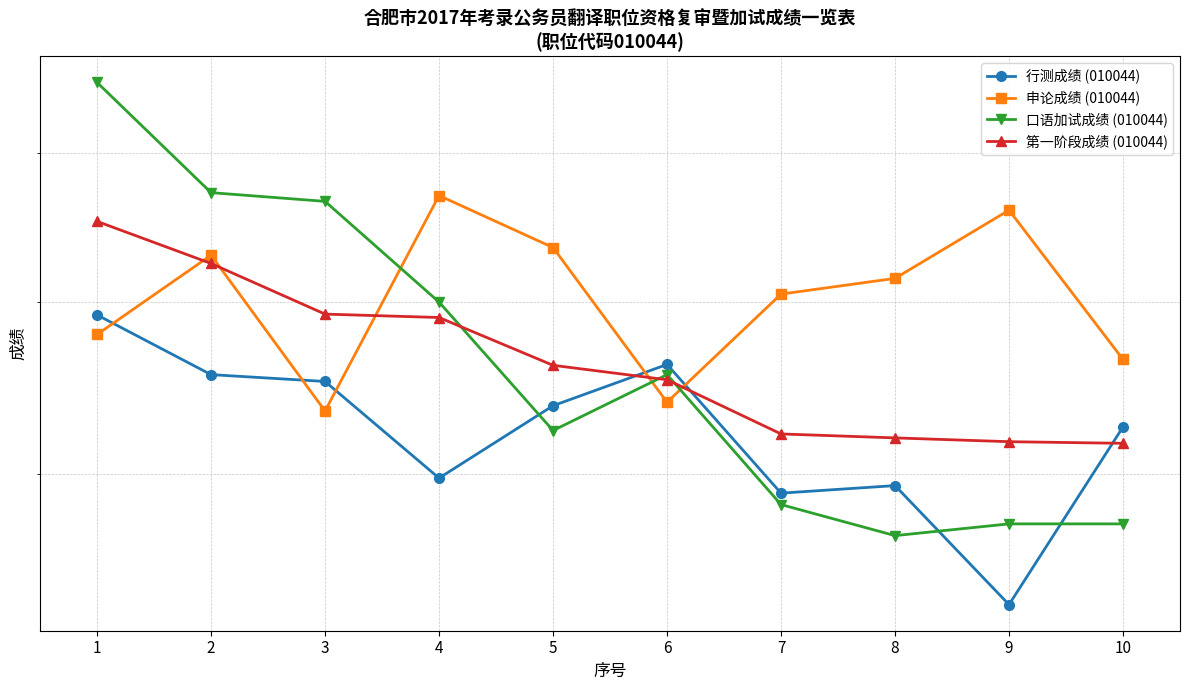

What is the value of the 口语加试成绩 (010044) point at the 8th from the left?

56.8